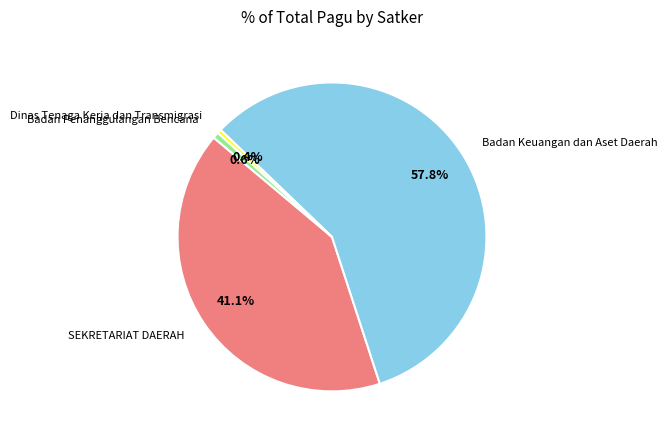

How many segments does this pie chart have?

4